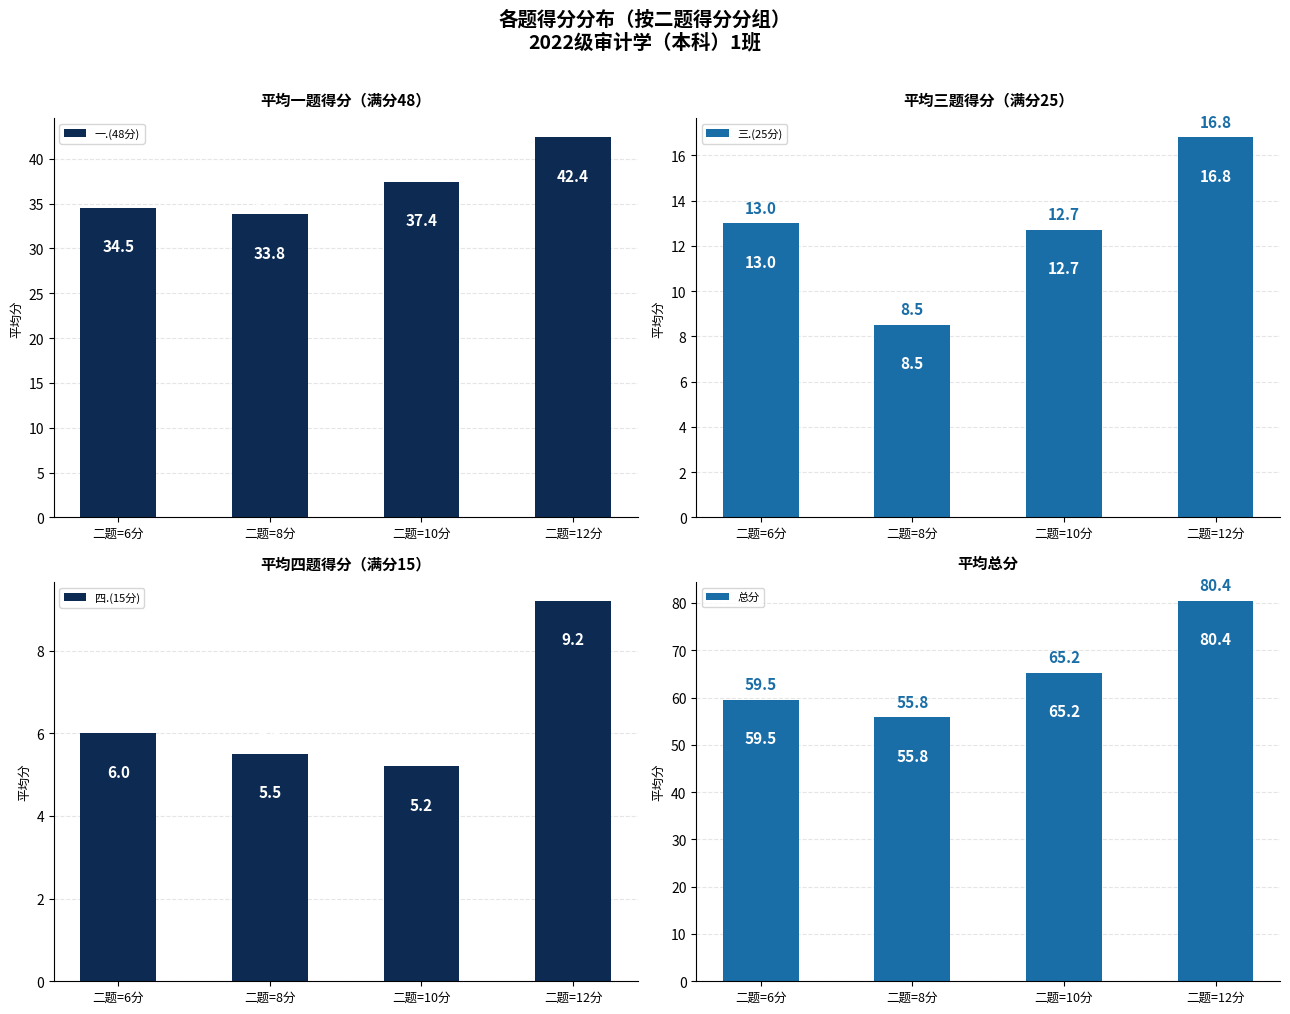

How many bars are there in each group?

4